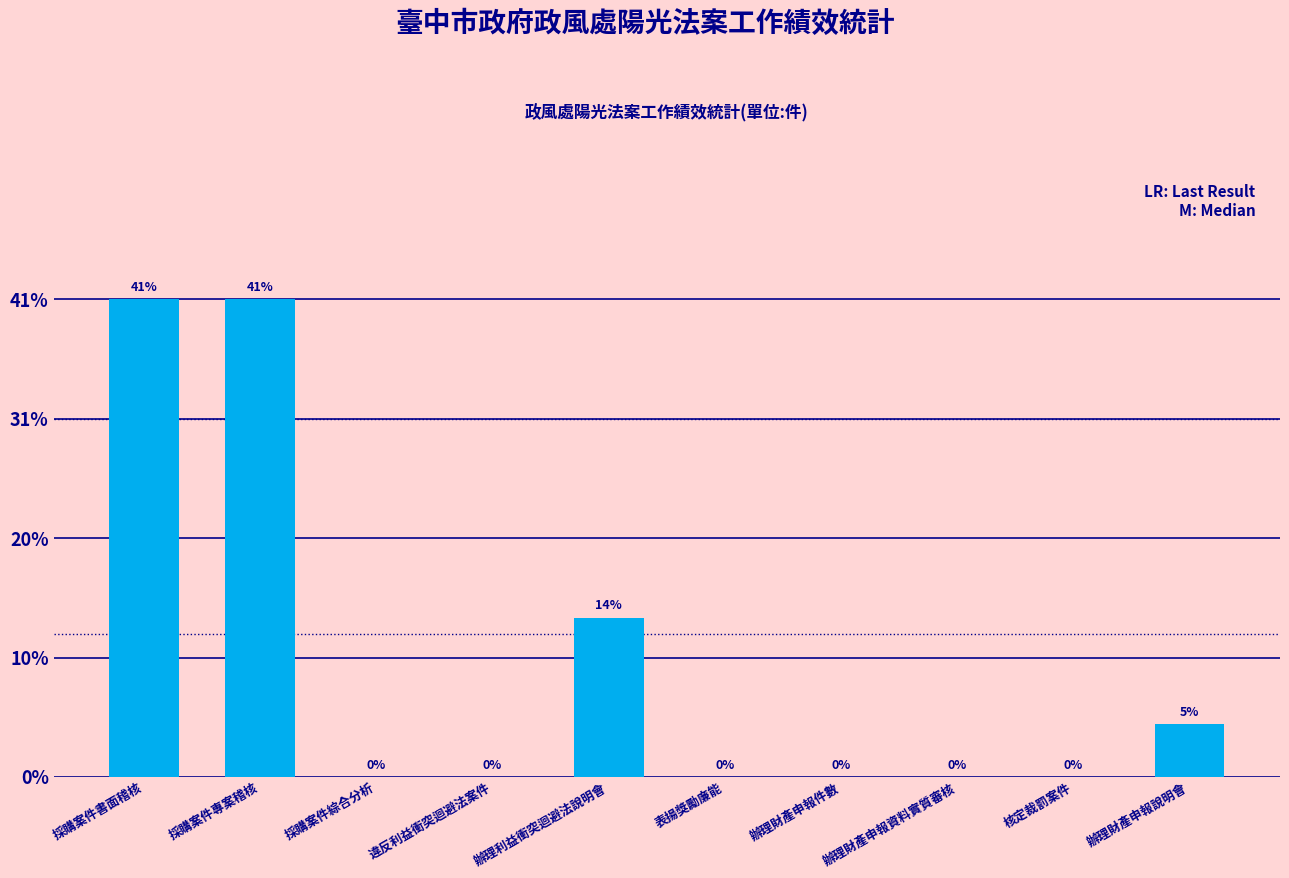

At which category does the chart reach its minimum across all series?

採購案件綜合分析